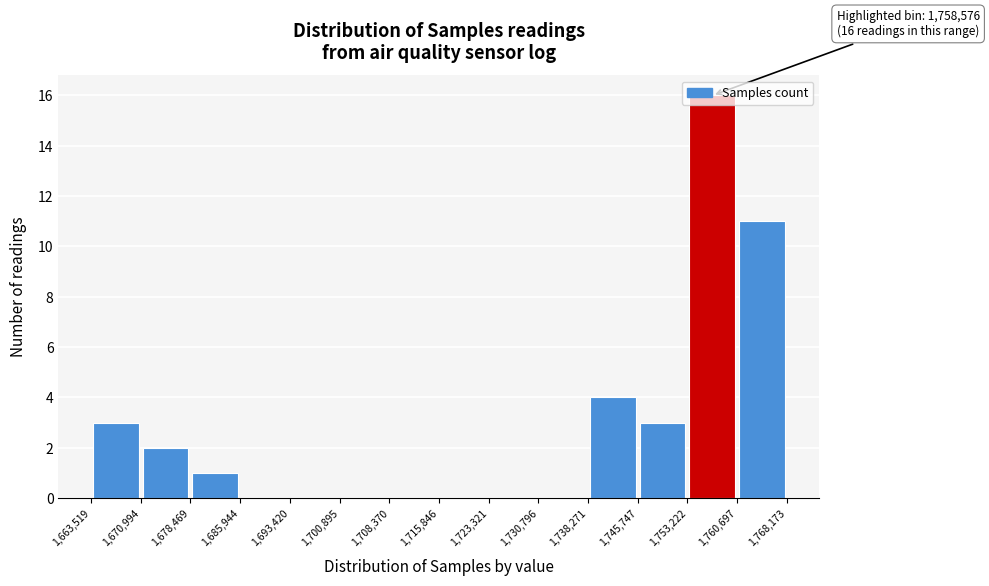

Which range on the x-axis has the tallest bar?

1,753,222 to 1,760,697